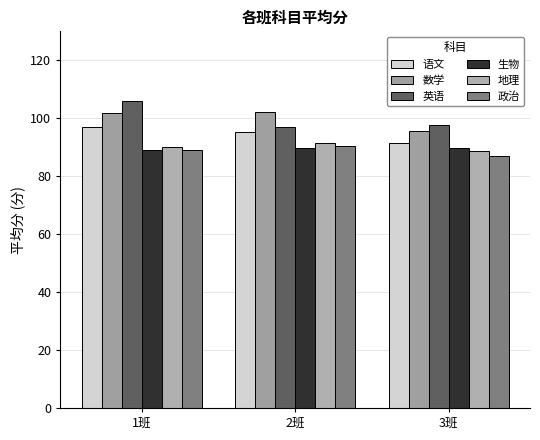

What is the value of the 地理 bar at the 2nd from the left?

91.3